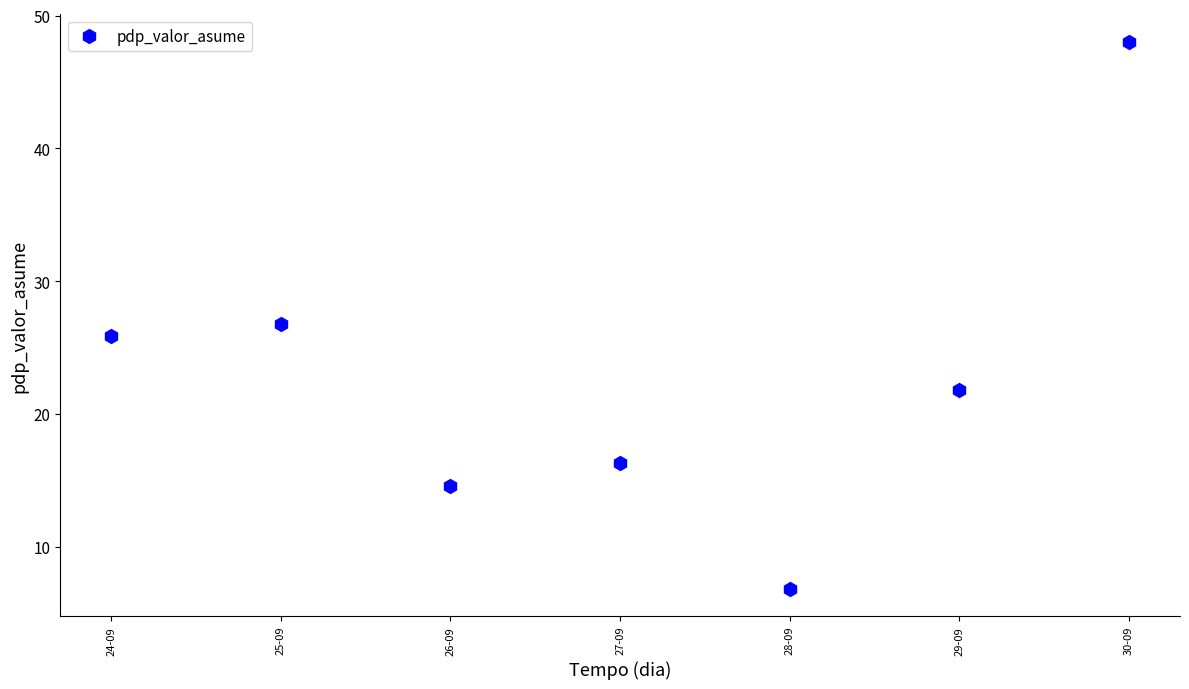

What is the difference between the second highest and second lowest values?

12.2